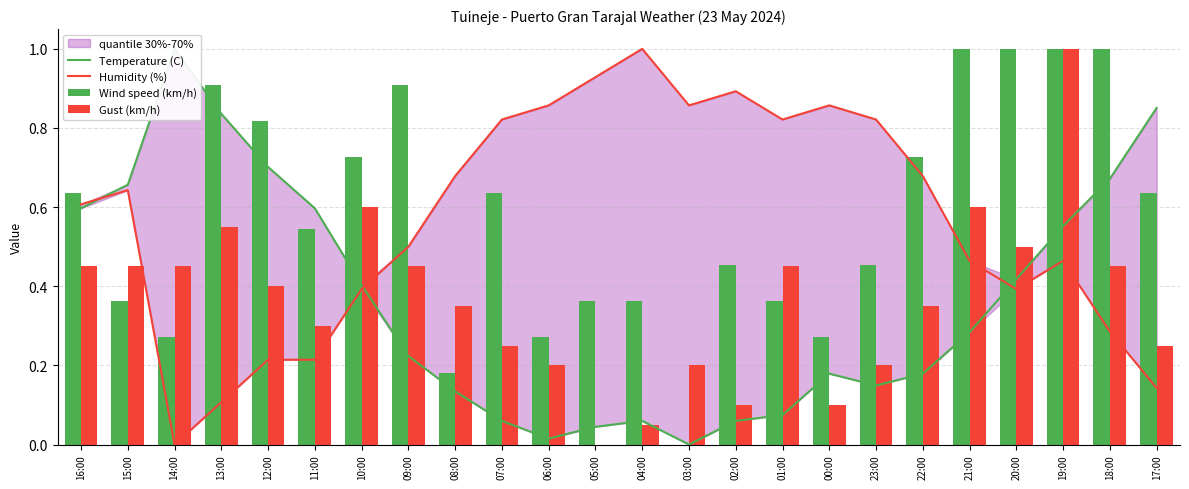

What is the label of the 4th bar from the right?

20:00